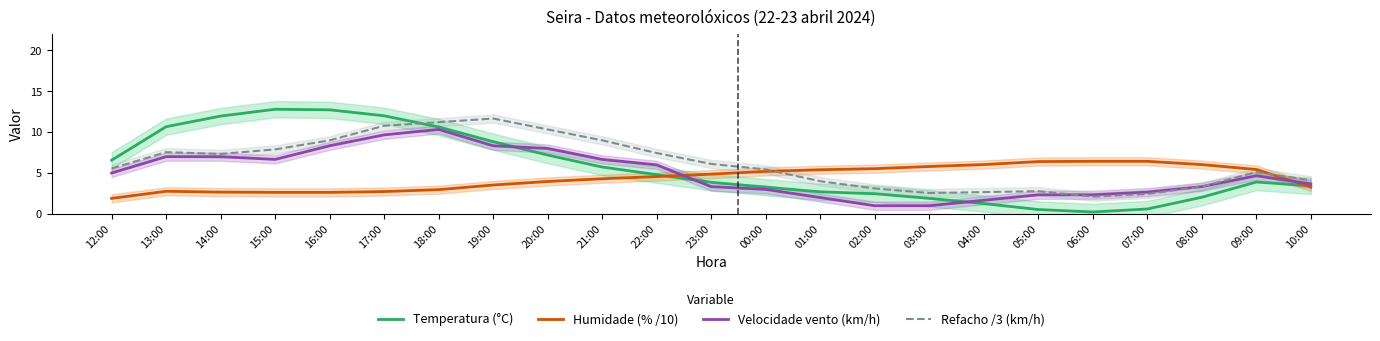

Reading right to left, extract all data points from this chart.

Temperatura (°C): 10:00=3.4	09:00=3.9	08:00=2.0	07:00=0.6	06:00=0.2	05:00=0.5	04:00=1.3	03:00=1.9	02:00=2.5	01:00=2.7	00:00=3.3	23:00=3.9	22:00=4.8	21:00=5.7	20:00=7.2	19:00=8.8	18:00=10.6	17:00=12.0	16:00=12.7	15:00=12.8	14:00=12.0	13:00=10.7	12:00=6.6
Humidade (% /10): 10:00=3.3	09:00=5.4	08:00=6.0	07:00=6.4	06:00=6.4	05:00=6.4	04:00=6.0	03:00=5.8	02:00=5.5	01:00=5.4	00:00=5.2	23:00=4.9	22:00=4.6	21:00=4.3	20:00=4.0	19:00=3.5	18:00=3.0	17:00=2.7	16:00=2.6	15:00=2.6	14:00=2.7	13:00=2.8	12:00=1.9
Velocidade vento (km/h): 10:00=3.7	09:00=4.7	08:00=3.3	07:00=2.7	06:00=2.3	05:00=2.3	04:00=1.7	03:00=1.0	02:00=1.0	01:00=2.0	00:00=3.0	23:00=3.3	22:00=6.0	21:00=6.7	20:00=8.0	19:00=8.3	18:00=10.3	17:00=9.7	16:00=8.3	15:00=6.7	14:00=7.0	13:00=7.0	12:00=5.0
Refacho /3 (km/h): 10:00=4.1	09:00=5.1	08:00=3.3	07:00=2.4	06:00=2.1	05:00=2.8	04:00=2.7	03:00=2.6	02:00=3.1	01:00=4.0	00:00=5.4	23:00=6.1	22:00=7.4	21:00=9.0	20:00=10.3	19:00=11.7	18:00=11.2	17:00=10.8	16:00=9.0	15:00=7.9	14:00=7.3	13:00=7.6	12:00=5.6